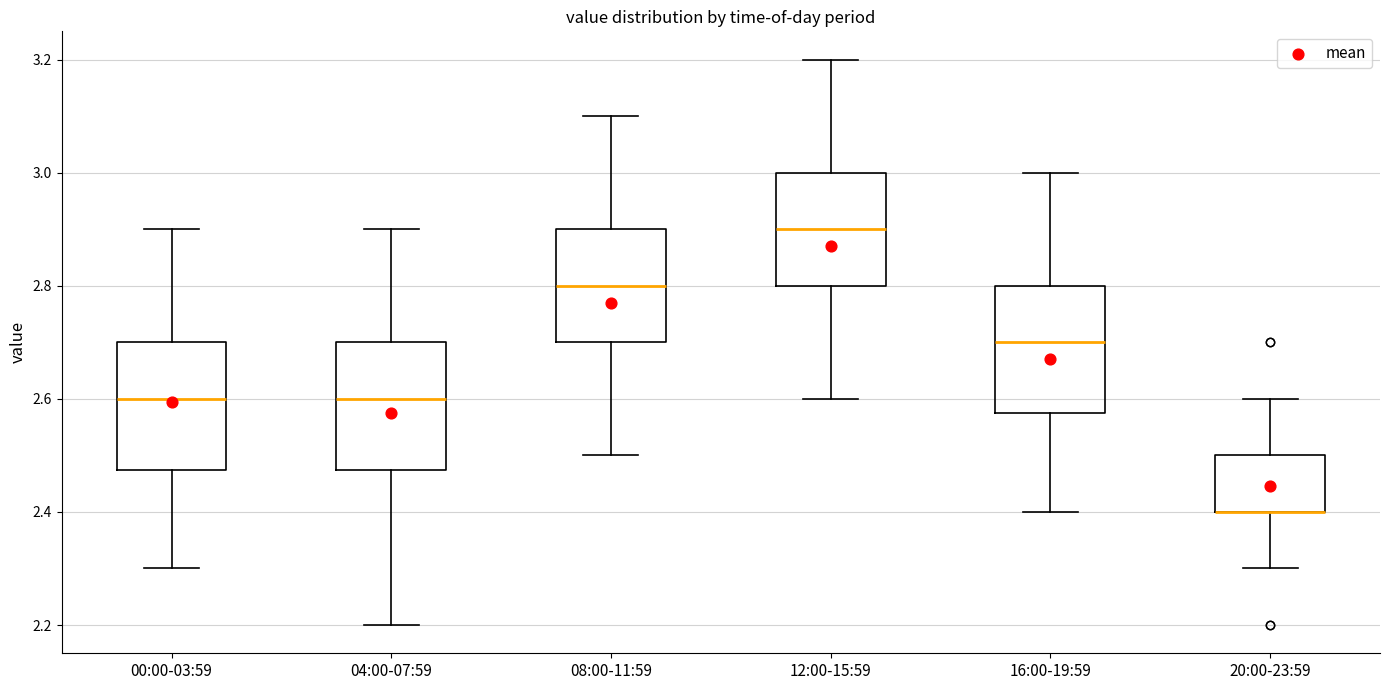

Reading left to right, transcribe this box plot: for each box, give where its median line is, the range the box spans, and where its two whiskers end, as read against the y-axis. The values are not printed on the chart, so give them approximately, as read against the axis.

00:00-03:59: median 2.60, box 2.48 to 2.70, whiskers 2.30 to 2.90
04:00-07:59: median 2.60, box 2.48 to 2.70, whiskers 2.20 to 2.90
08:00-11:59: median 2.80, box 2.70 to 2.90, whiskers 2.50 to 3.10
12:00-15:59: median 2.90, box 2.80 to 3.00, whiskers 2.60 to 3.20
16:00-19:59: median 2.70, box 2.58 to 2.80, whiskers 2.40 to 3.00
20:00-23:59: median 2.40 (drawn on the box's lower edge), box 2.40 to 2.50, whiskers 2.30 to 2.60